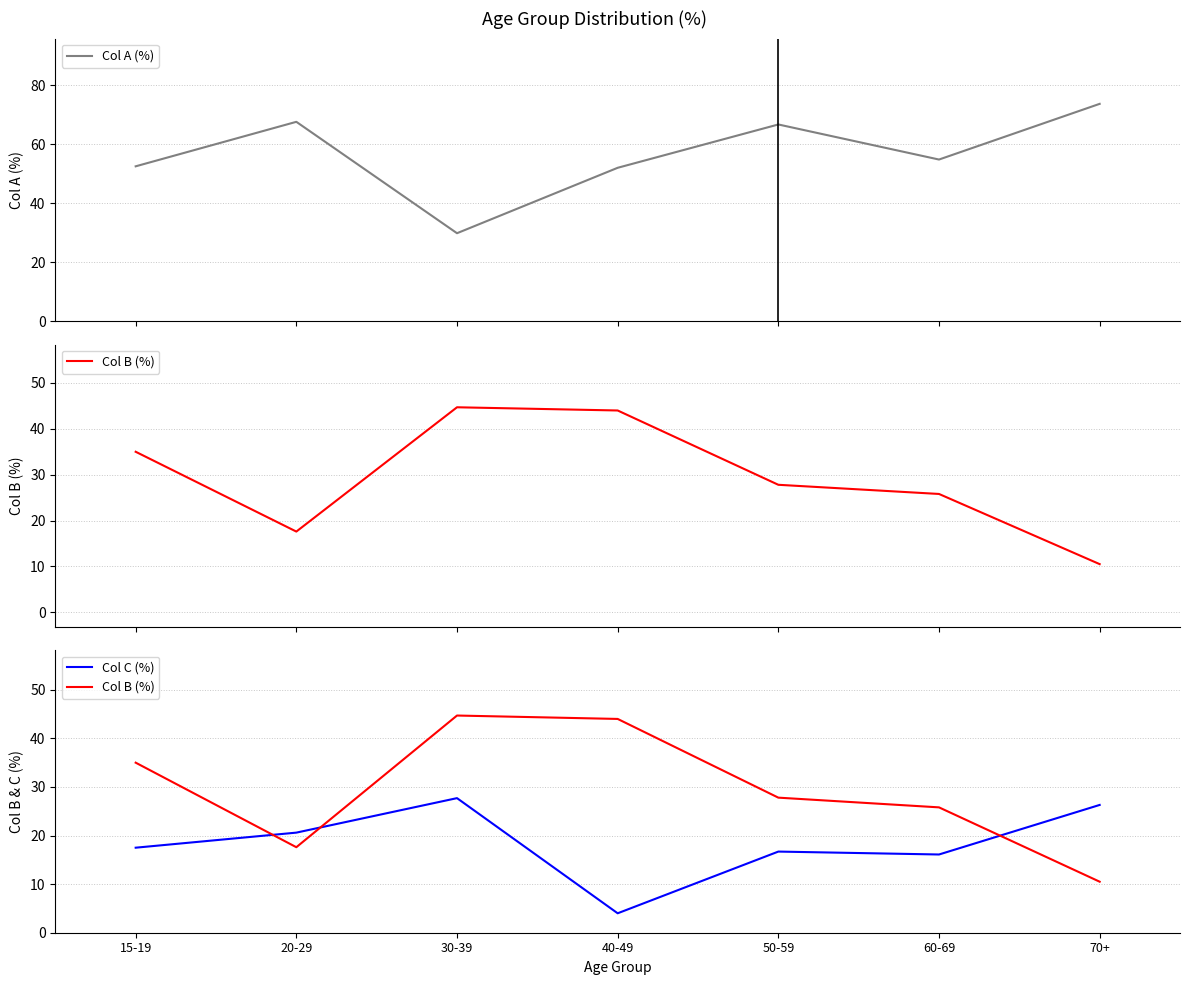

What is the approximate value of Col B (%) at 60-69?

25.8